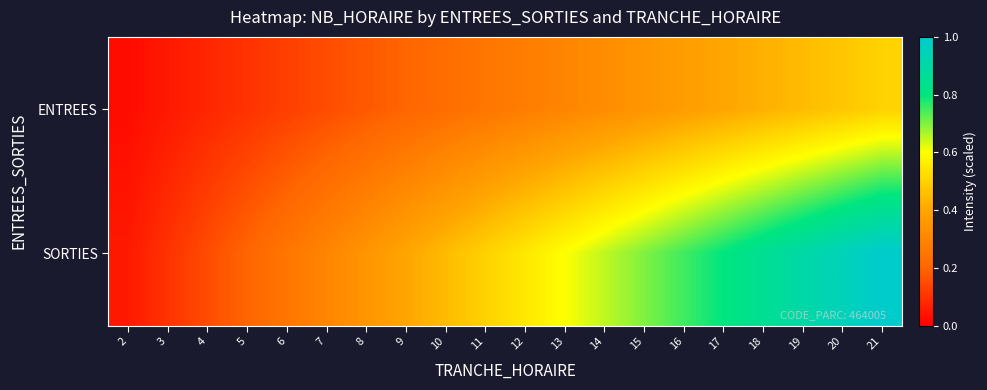

Which series has the largest total across all categories?

SORTIES